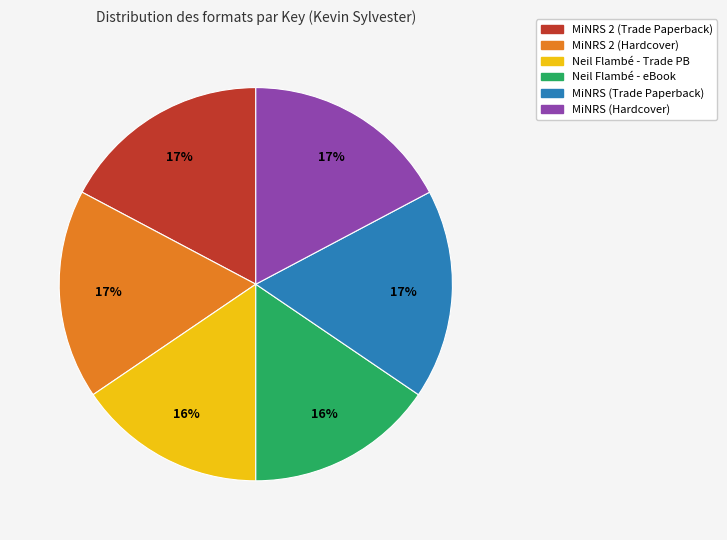

To the nearest percent, what is the average slice percentage?

17%